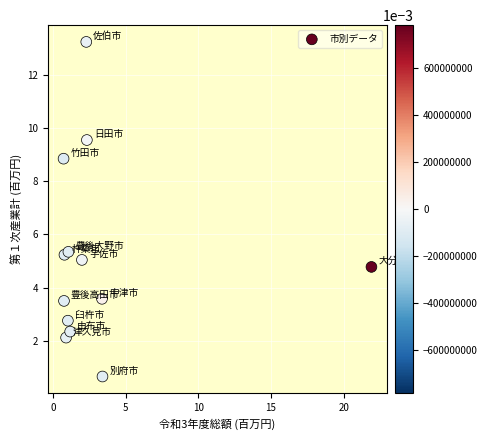

What is the range of Y values (max minus min)?

12.6